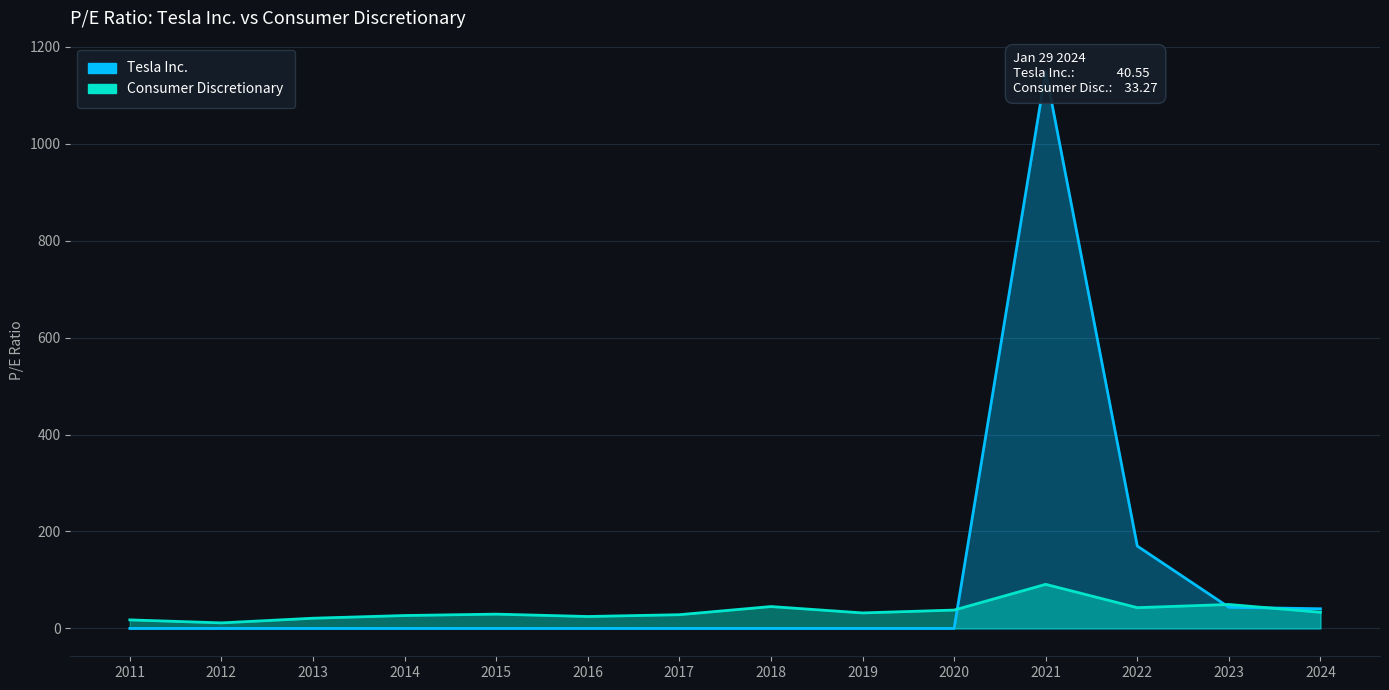

What is the total value across all series at 2022?

212.8